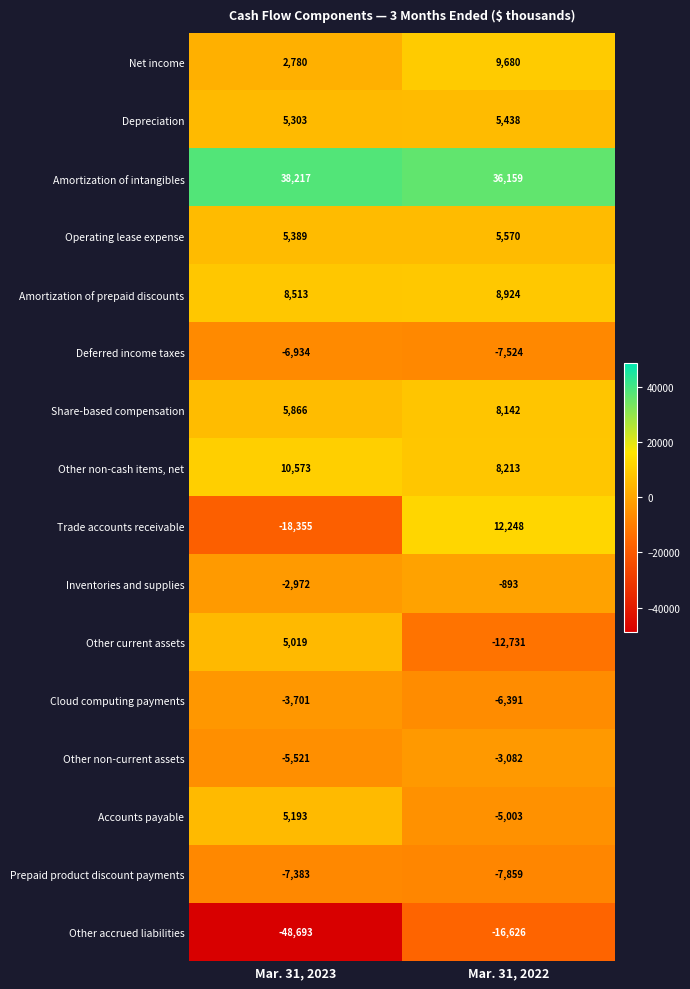

Where is Share-based compensation nearest to the value 7004?

Mar. 31, 2023